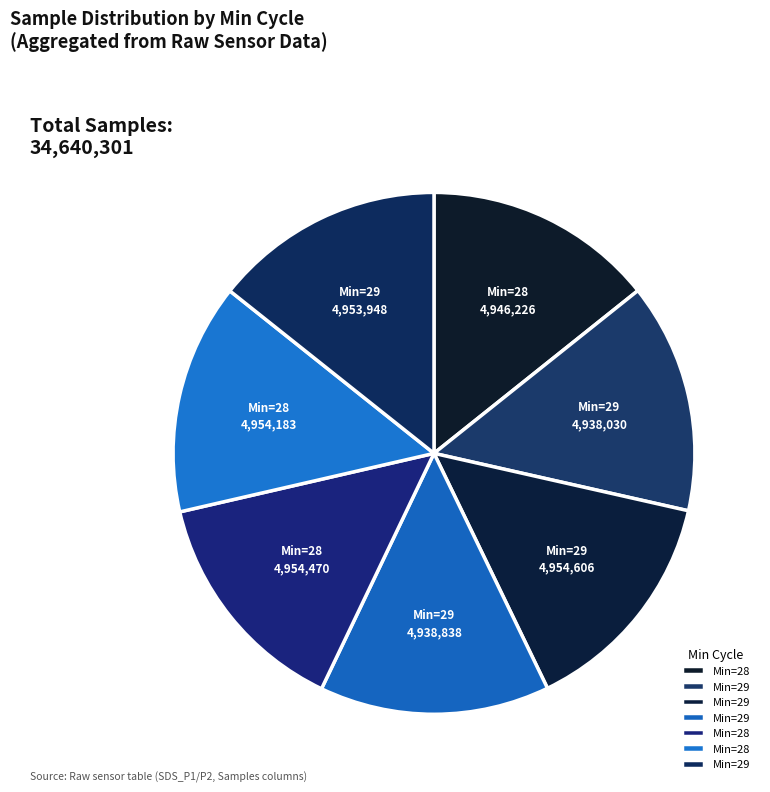

Is it true that Min=29 4,953,948 is 6% of the pie?

False